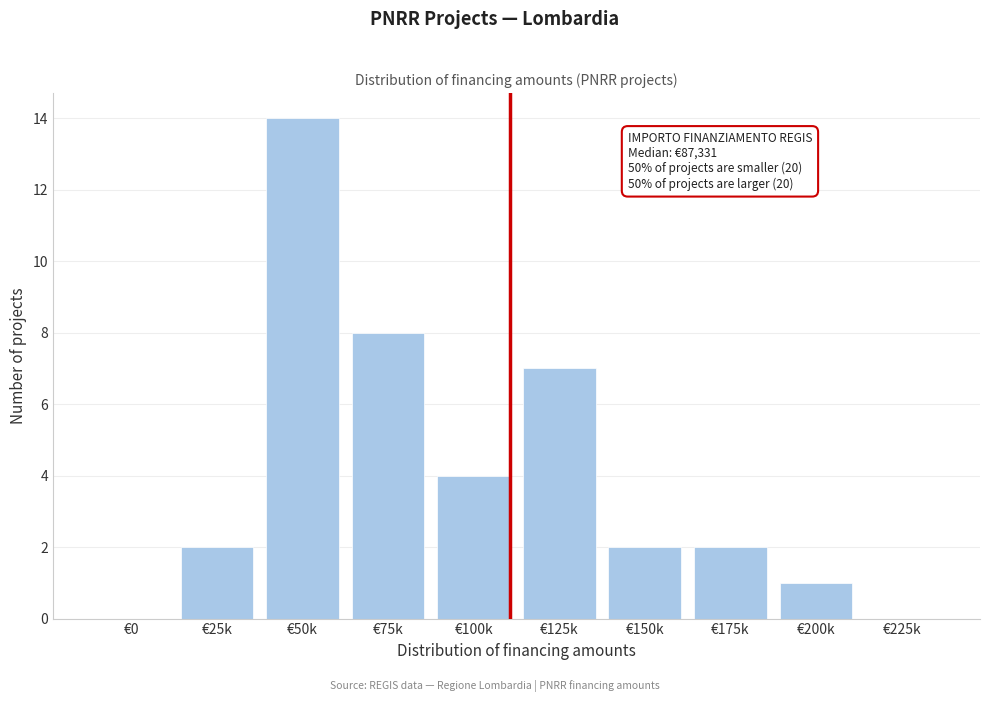

Reading left to right, transcribe all the data shown in this chart.

€0=0	€25k=2	€50k=14	€75k=8	€100k=4	€125k=7	€150k=2	€175k=2	€200k=1	€225k=0